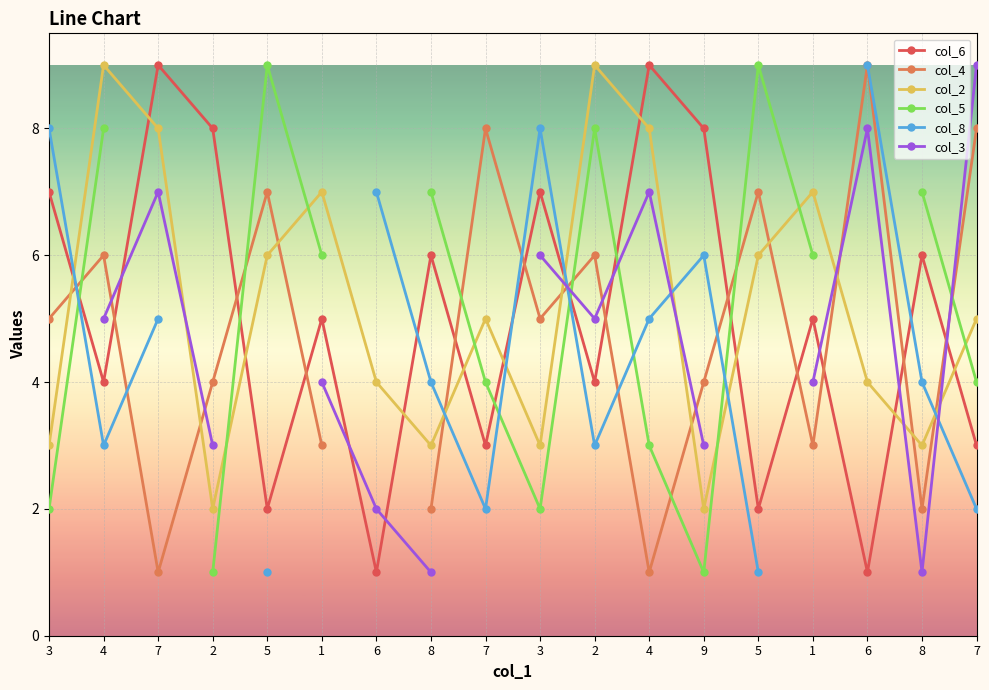

How many values in the col_8 series exceed 6?

4